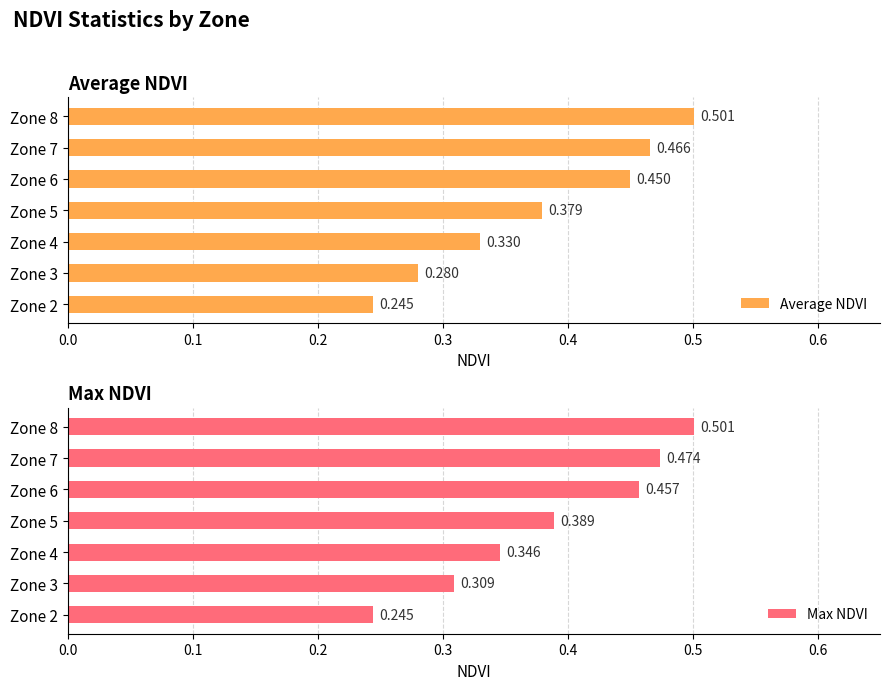

How many Max NDVI values are between 0 and 1?

7